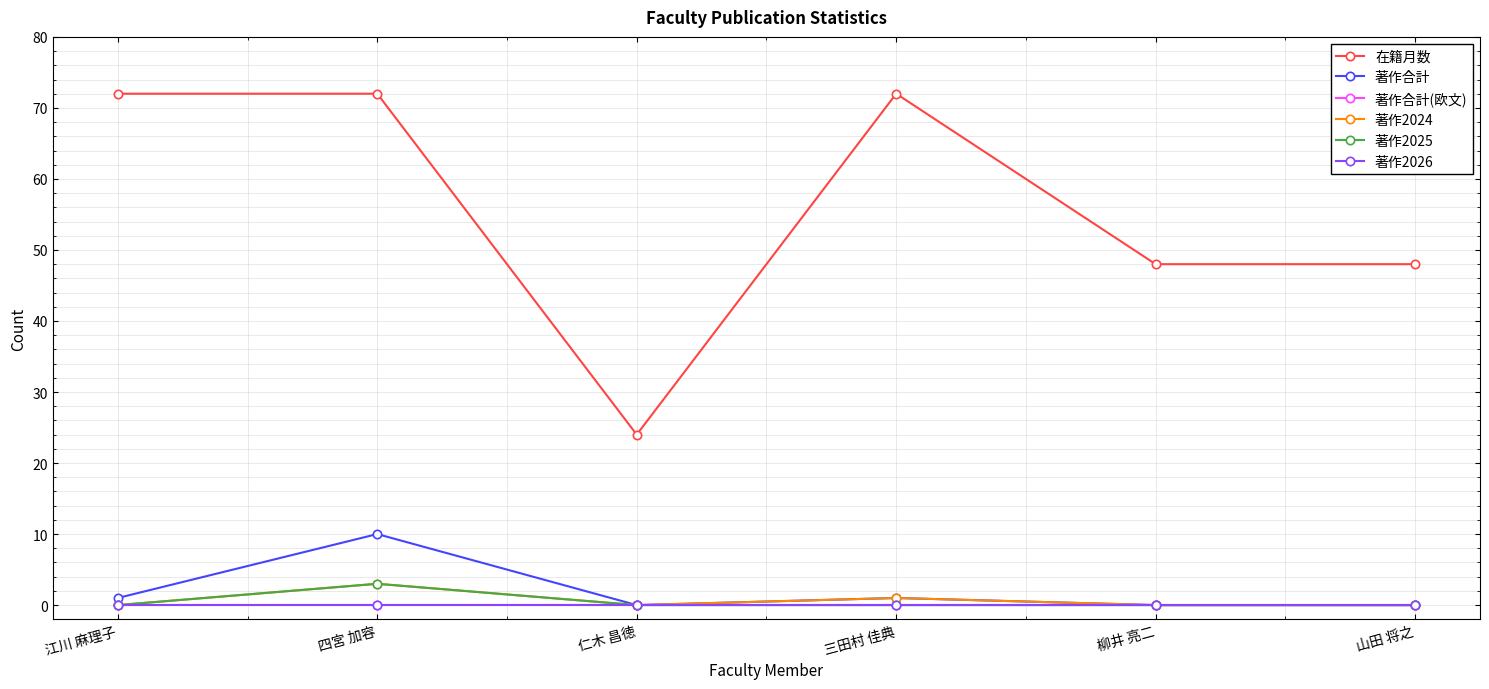

Between 仁木 昌徳 and 江川 麻理子, which is larger?

江川 麻理子